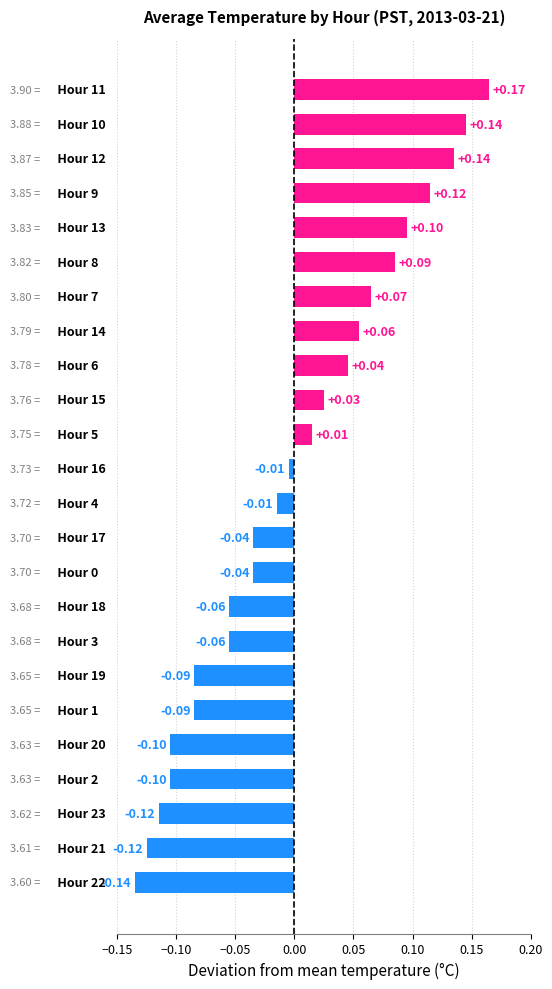

What is the difference between the maximum and second lowest values?

0.3